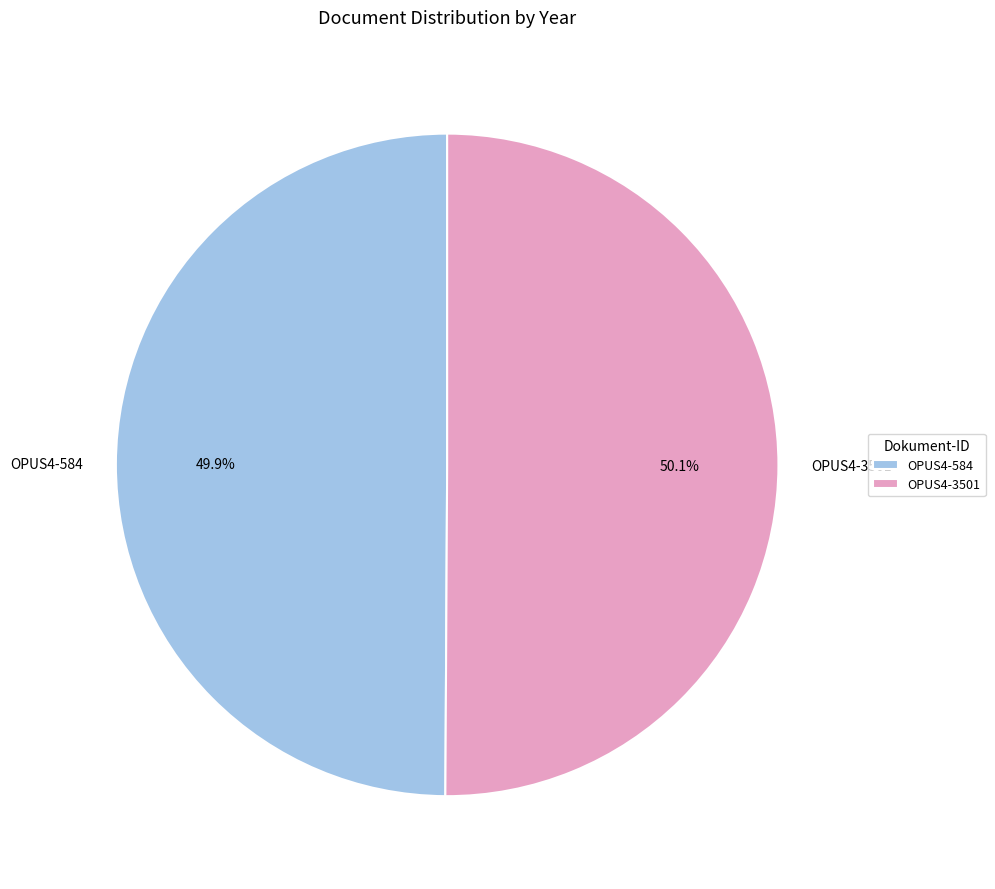

To the nearest percent, what portion does OPUS4-3501 represent?

50%